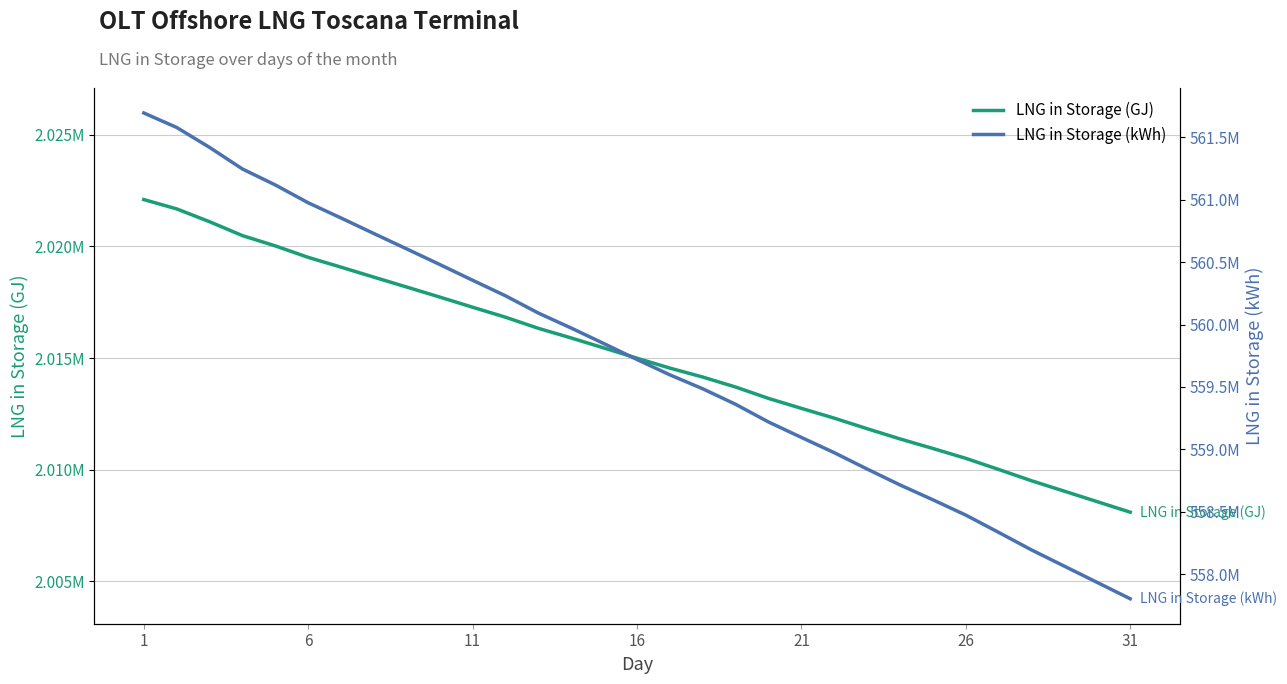

Reading left to right, extract all data points from this chart.

LNG in Storage (GJ): 2022103.6	2021685.6	2021111.0	2020488.0	2020027.3	2019513.5	2019073.9	2018625.0	2018181.1	2017733.7	2017278.9	2016831.1	2016332.5	2015899.8	2015449.3	2014992.9	2014550.5	2014148.2	2013700.8	2013191.1	2012745.5	2012305.7	2011833.7	2011374.8	2010946.7	2010505.4	2010006.5	2009500.5	2009031.1	2008561.8	2008092.5
LNG in Storage (kWh): 561695455.0	561579329.0	561419733.0	561246680.0	561118681.0	560975970.0	560853867.0	560729166.0	560605865.0	560481570.0	560355256.0	560230869.0	560092368.0	559972158.0	559847037.0	559720245.0	559597355.0	559485599.0	559361328.0	559219742.0	559095983.0	558973808.0	558842700.0	558715223.0	558596292.0	558473730.0	558335142.0	558194570.0	558064200.0	557933830.0	557803460.0